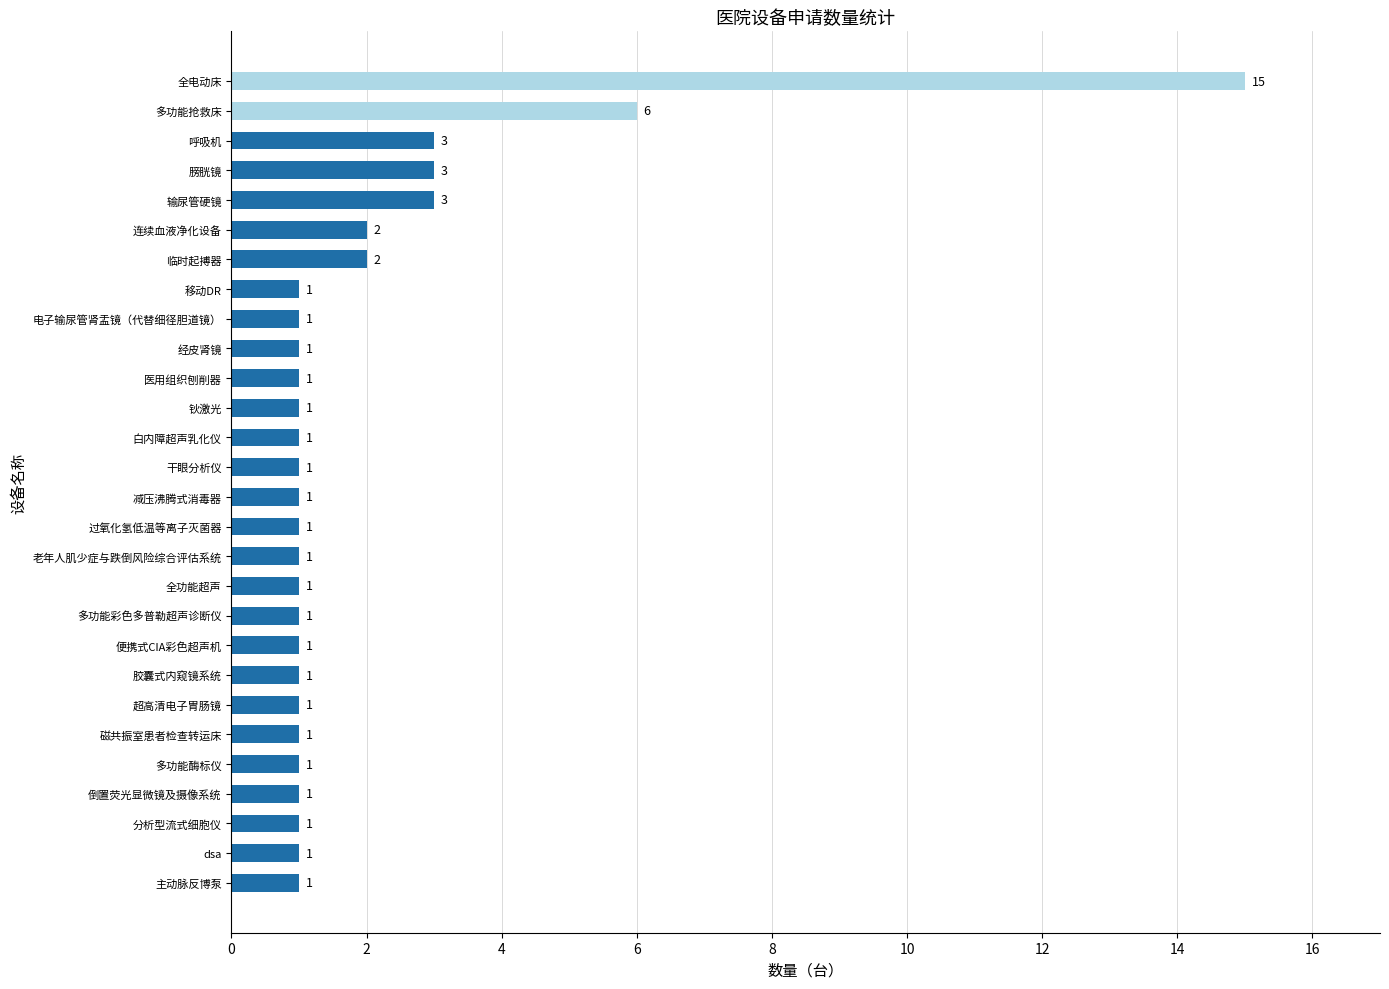

What is the smallest value displayed?

1